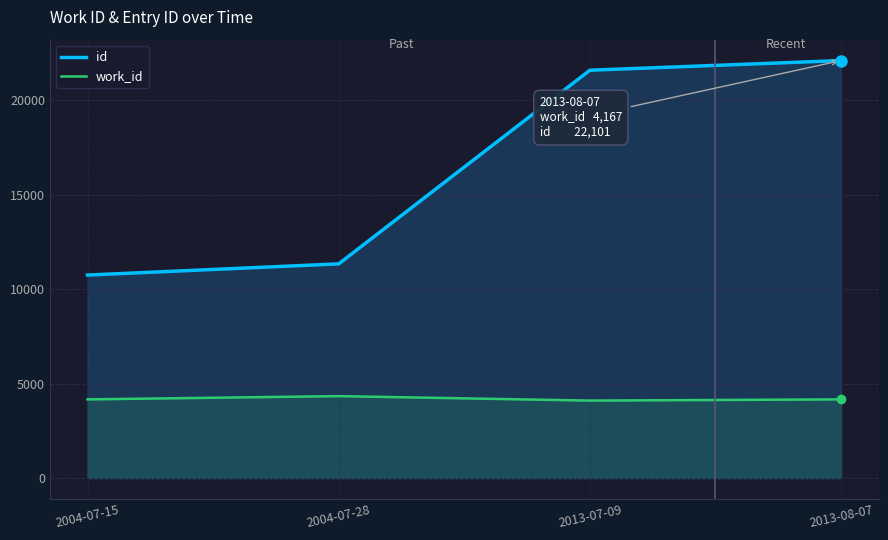

Which series has the widest spread of values?

id